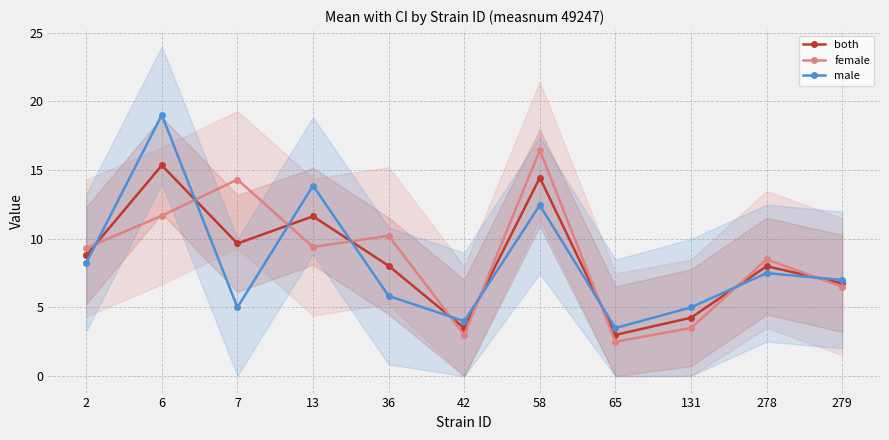

After their last crossing, which series has the higher values: both or male?

male